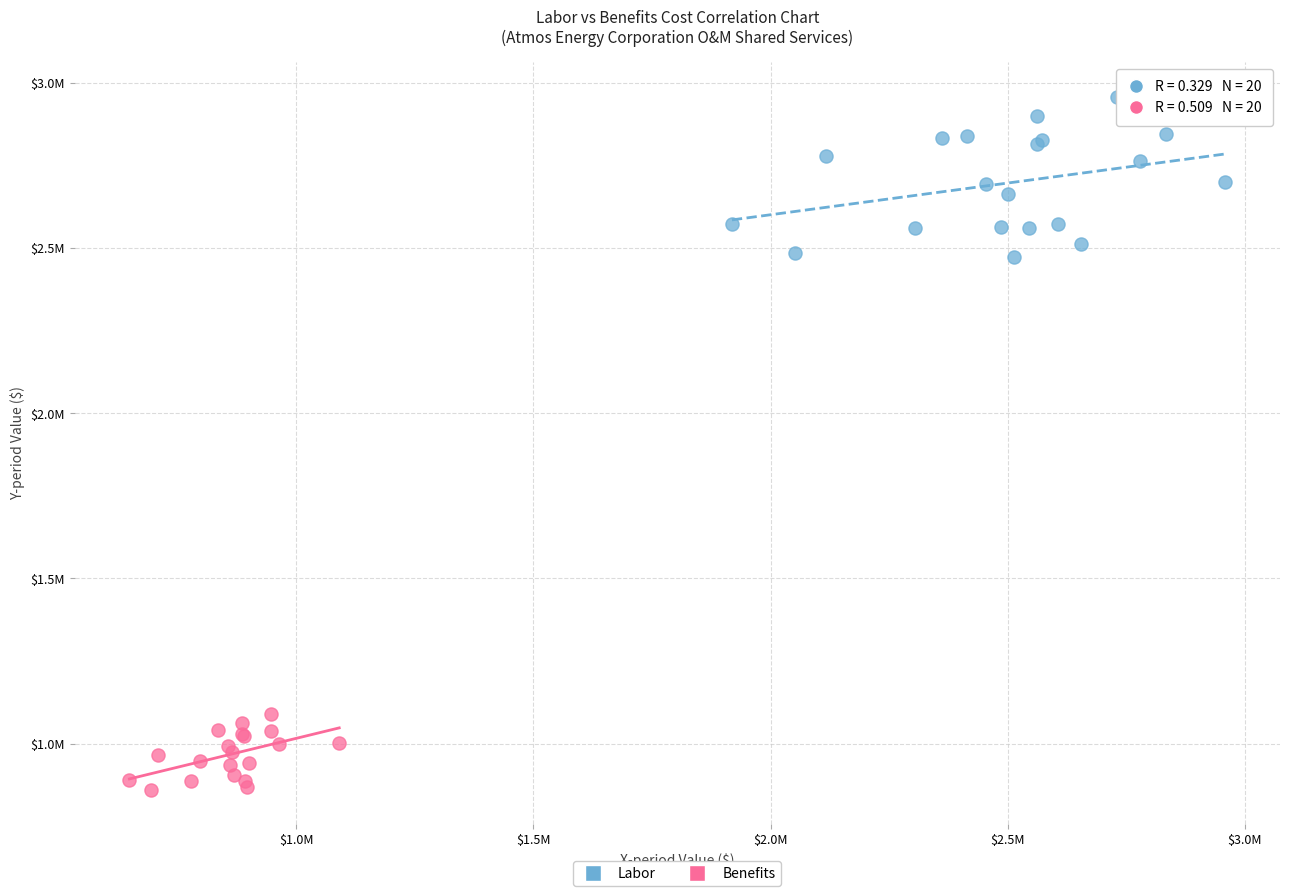

Which series contains the highest Y value?

Labor